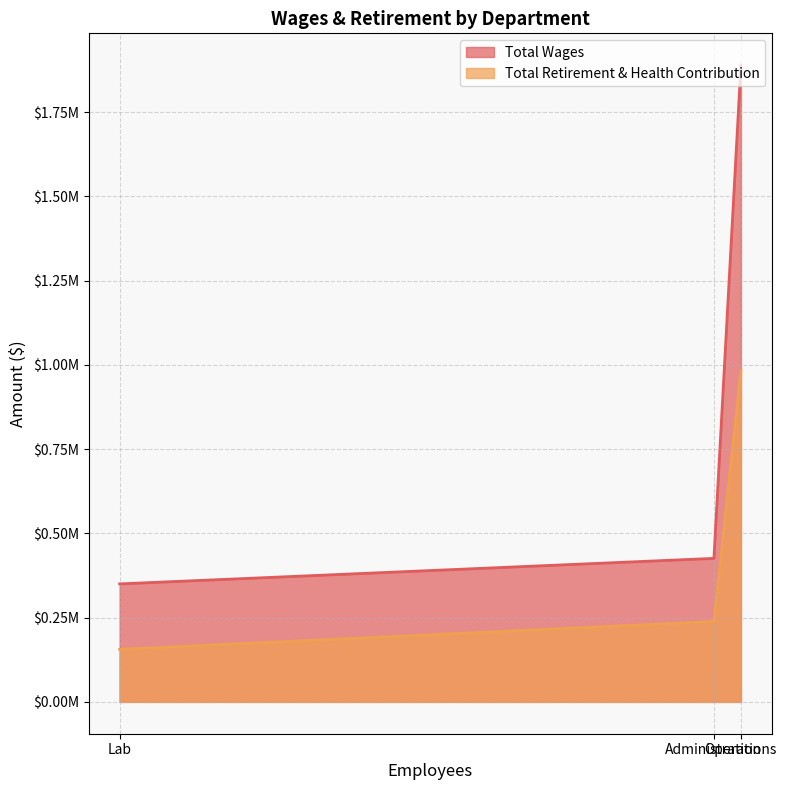

Reading left to right, extract all data points from this chart.

Total Wages: Operations=1889472	Administration=425885	Lab=350171
Total Retirement & Health Contribution: Operations=983223	Administration=238726	Lab=156023